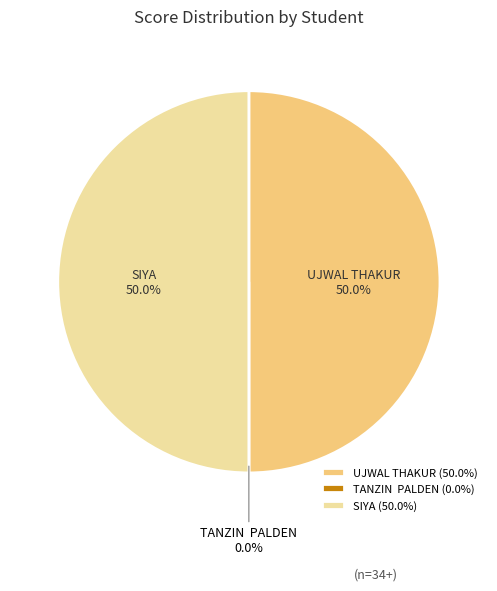

What is the largest slice in the pie chart?

UJWAL THAKUR